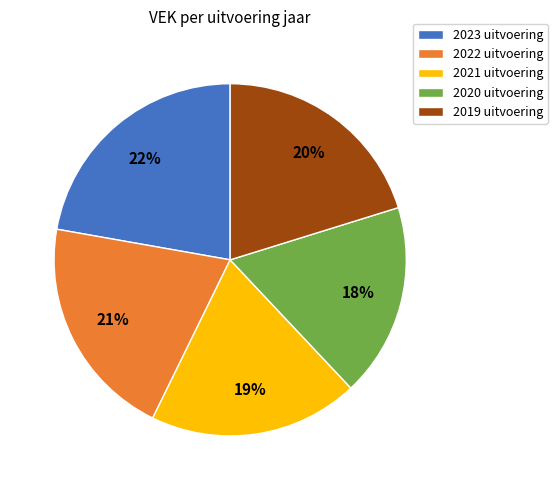

Is it true that 2023 uitvoering is 22% of the pie?

True